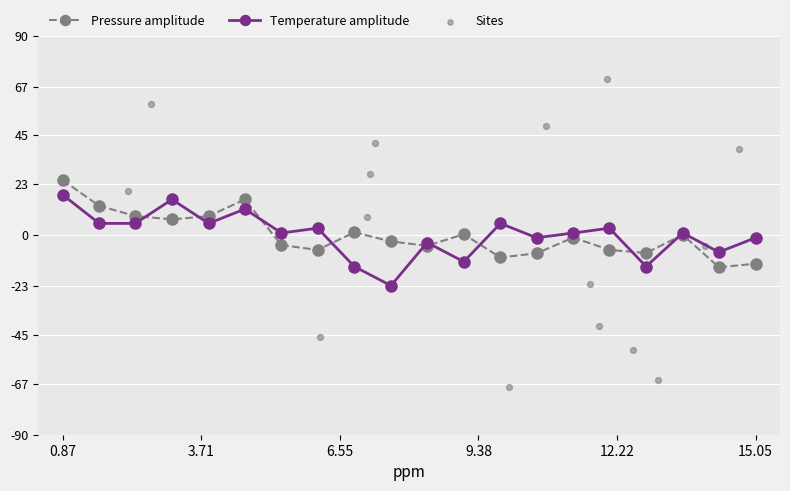

Which series contains the highest Y value?

pressure